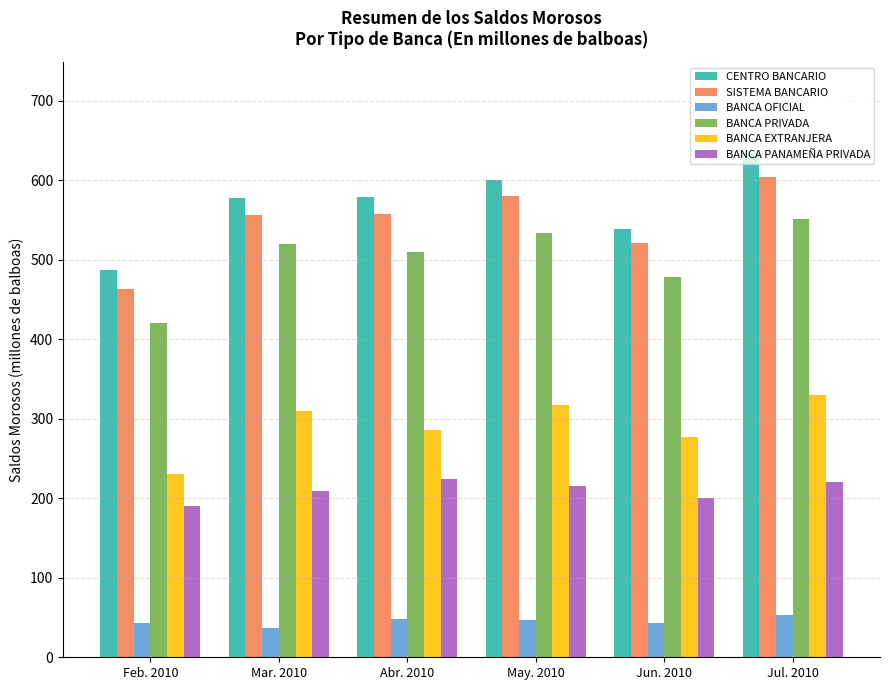

What position from the left is Mar. 2010?

2